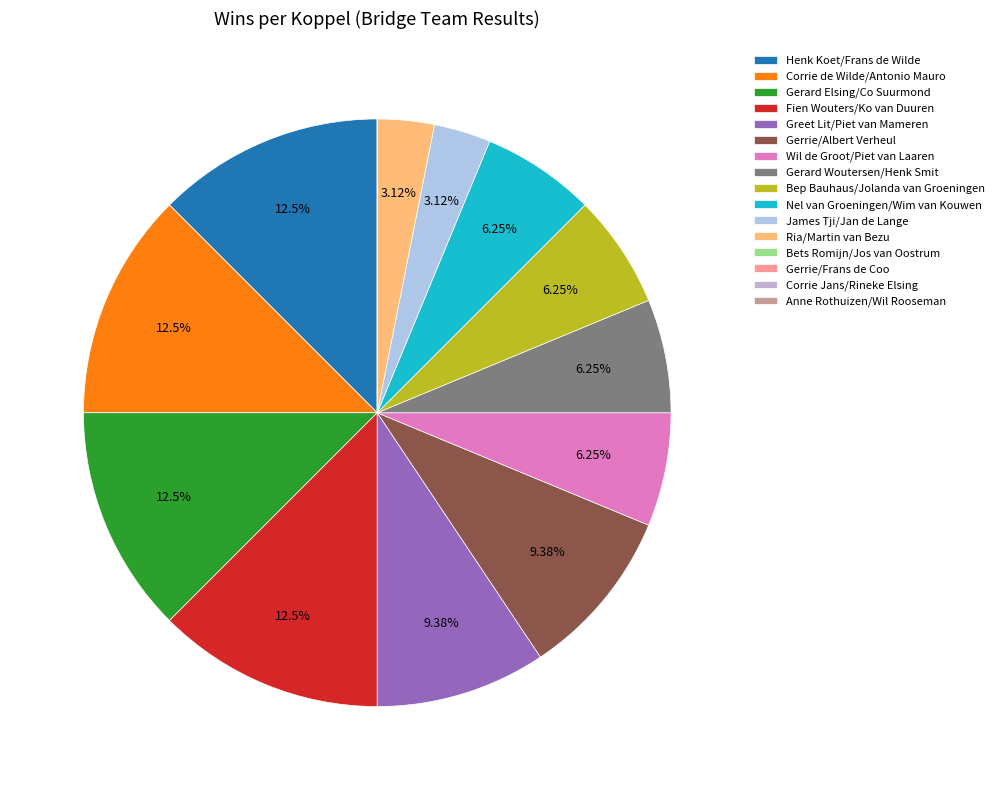

Which category has the smallest portion of the pie?

Bets Romijn/Jos van Oostrum